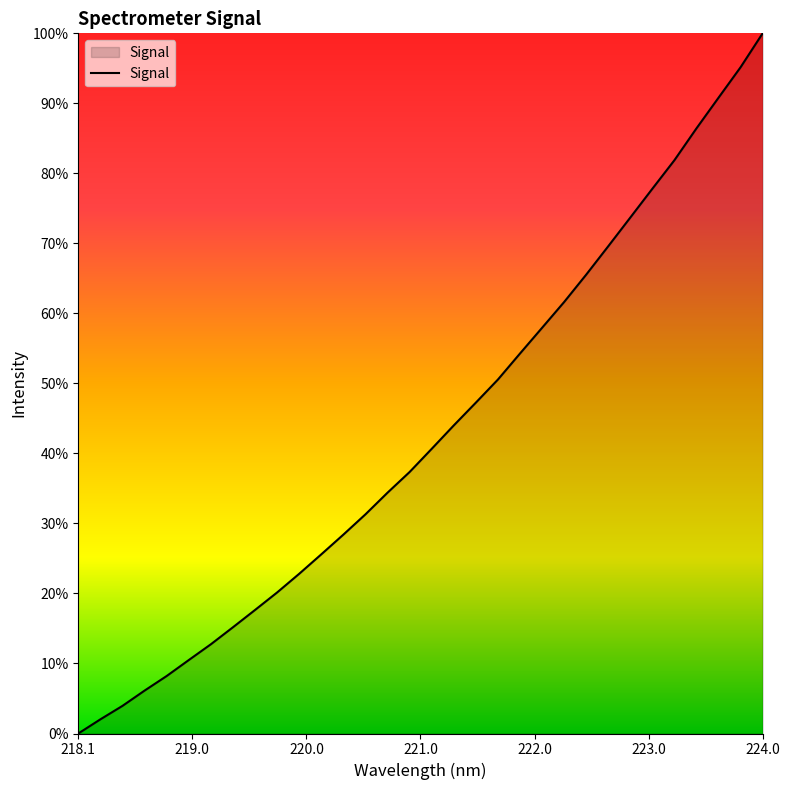

Is this an area chart (filled region under the line)?

Yes